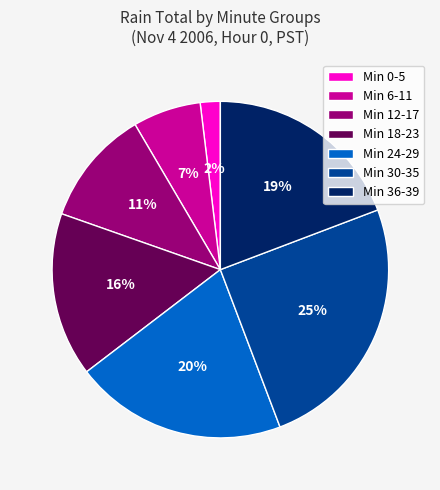

The Min 6-11 slice represents 1% of the pie. True or false?

False